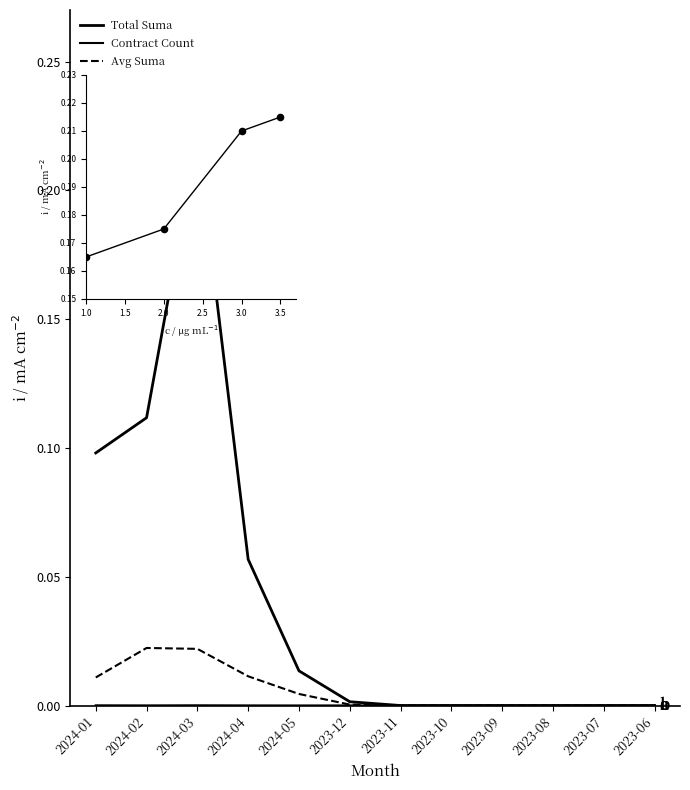

What are all the series names shown in the legend?

Total Suma, Contract Count, Avg Suma